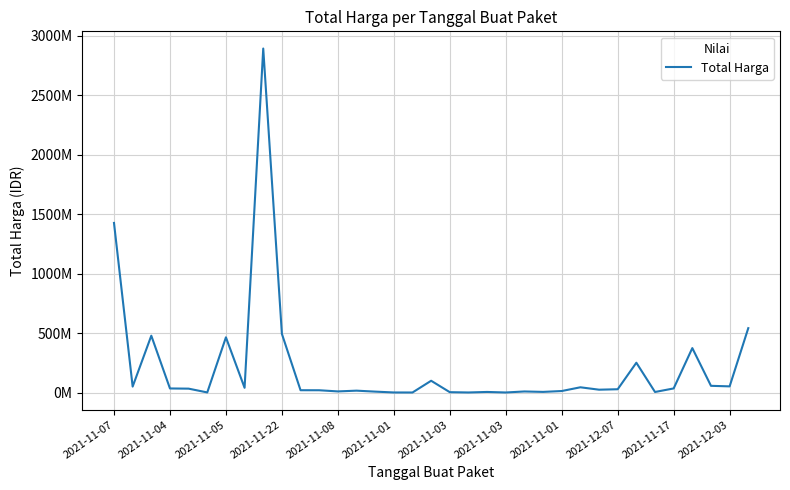

List the labels in order of value, smallest first.

16, 21, 19, 15, 2021-11-01, 18, 29, 20, 23, 14, 22, 12, 24, 13, 2021-12-03, 2021-11-17, 26, 27, 2021-11-08, 2021-11-22, 30, 2021-11-03, 25, 2021-11-04, 33, 32, 17, 28, 31, 2021-11-03, 2021-11-05, 2021-12-07, 34, 2021-11-07, 2021-11-01